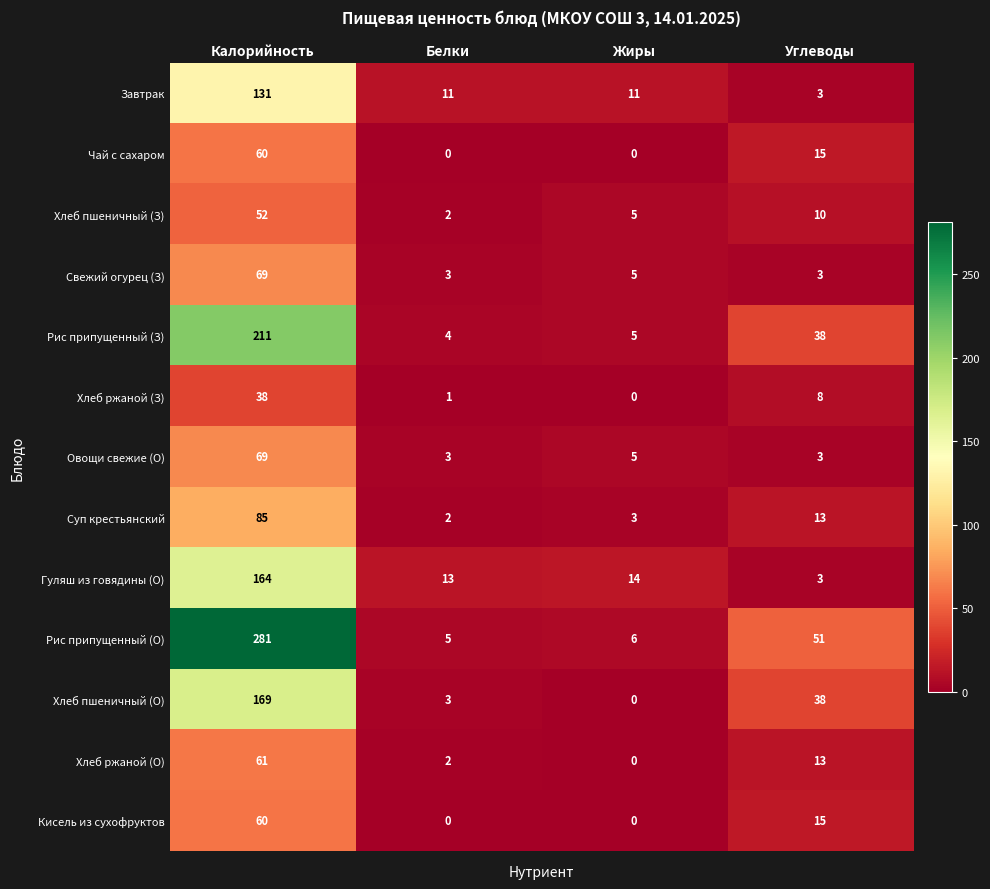

At which label does Хлеб пшеничный (О) first exceed 38?

Калорийность